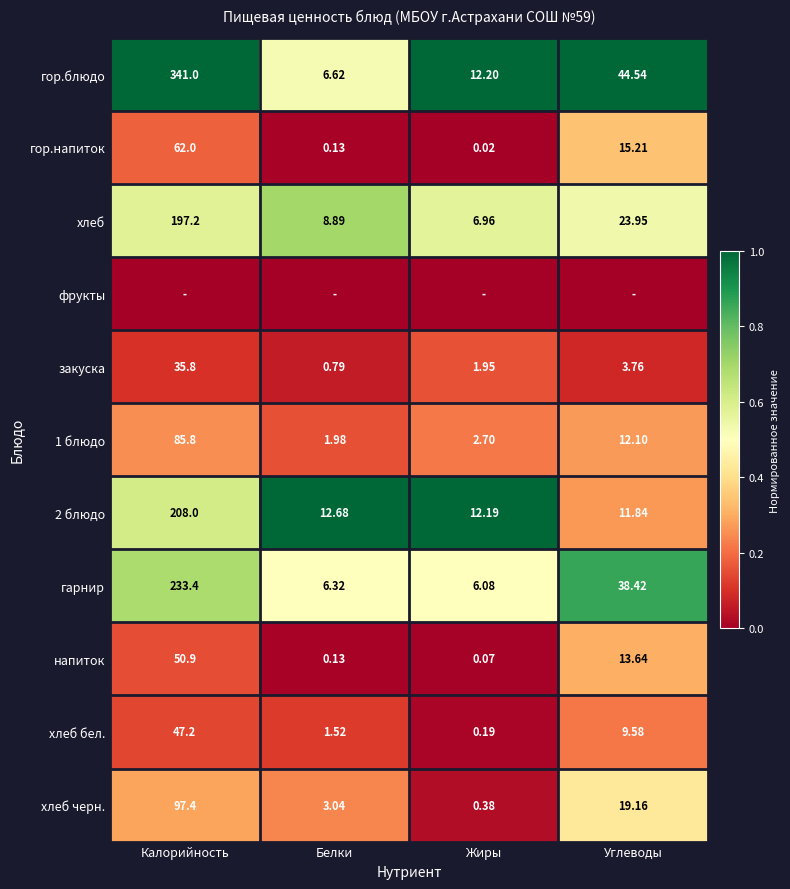

At how many categories does at least one series exceed 0?

4